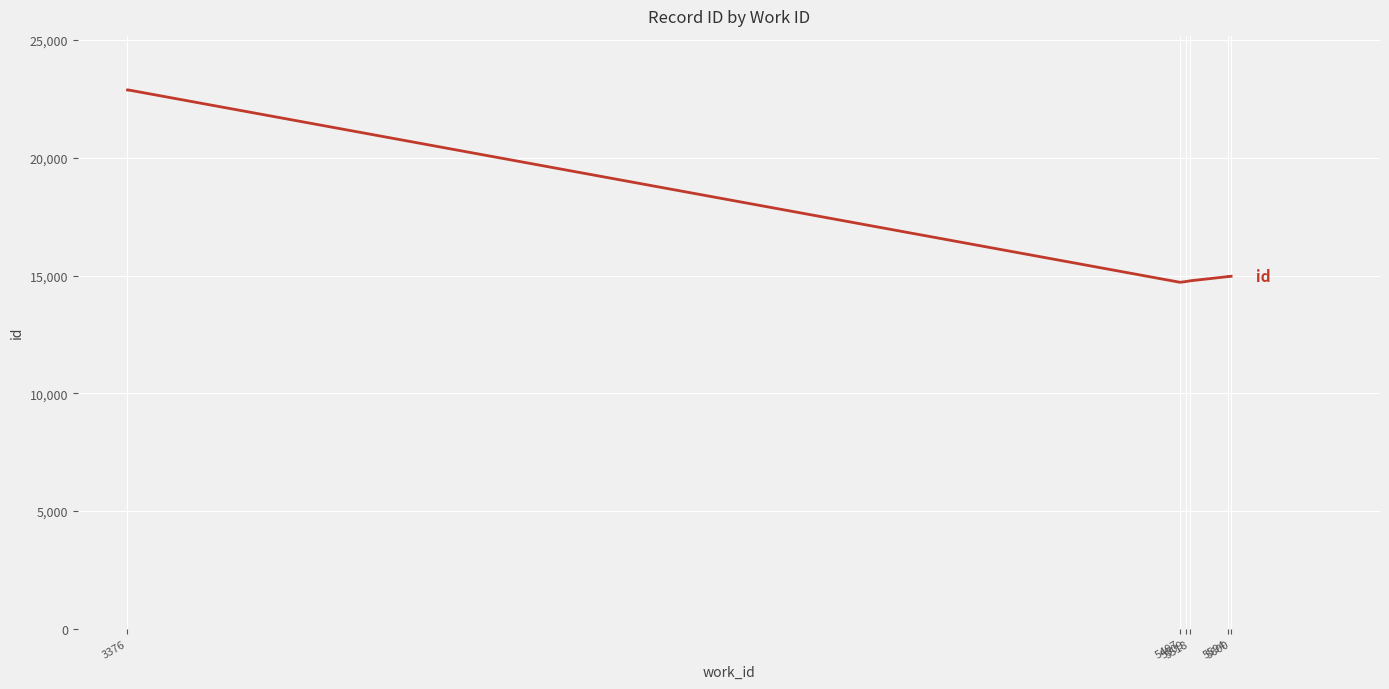

Where does the data first go above 14969?

3376